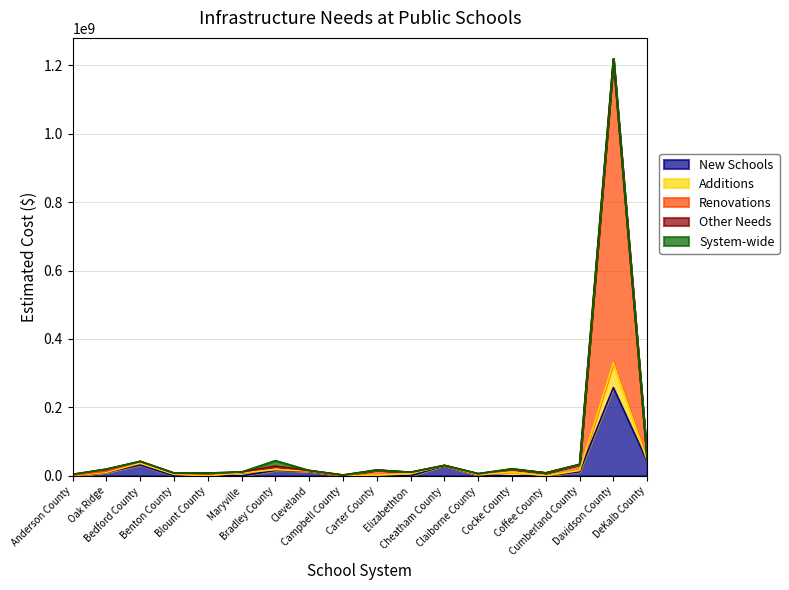

What is the highest value of the New Schools series?

258000000